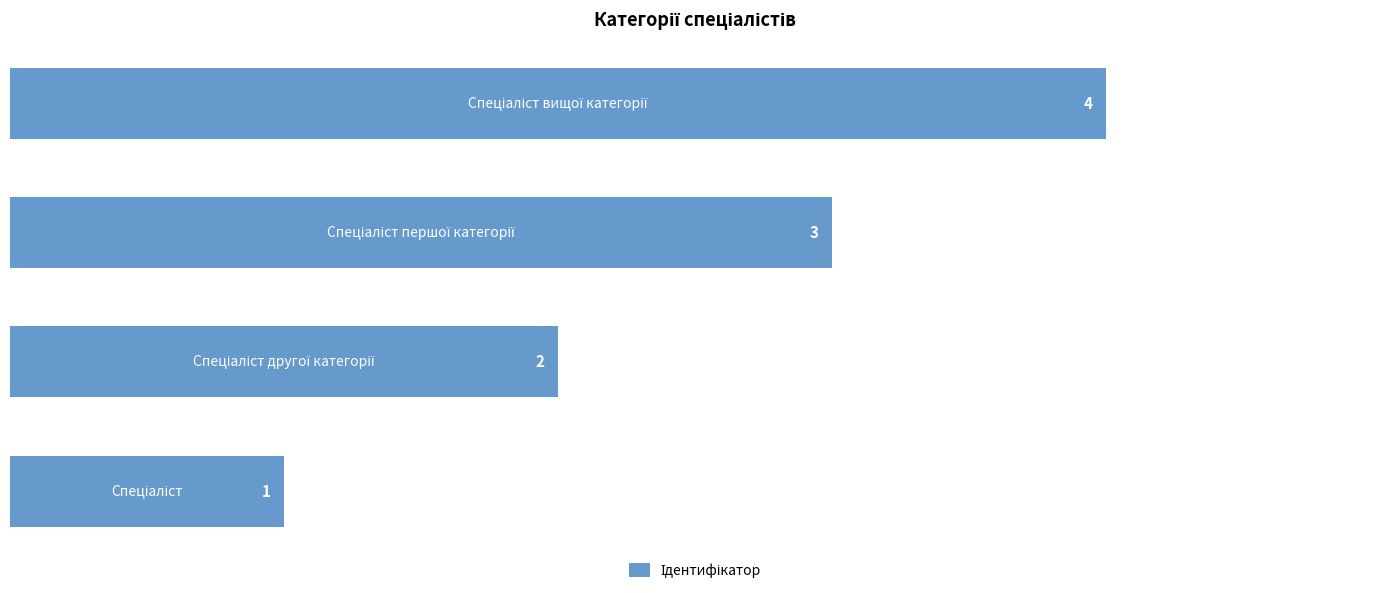

What is the maximum value shown in the chart?

4